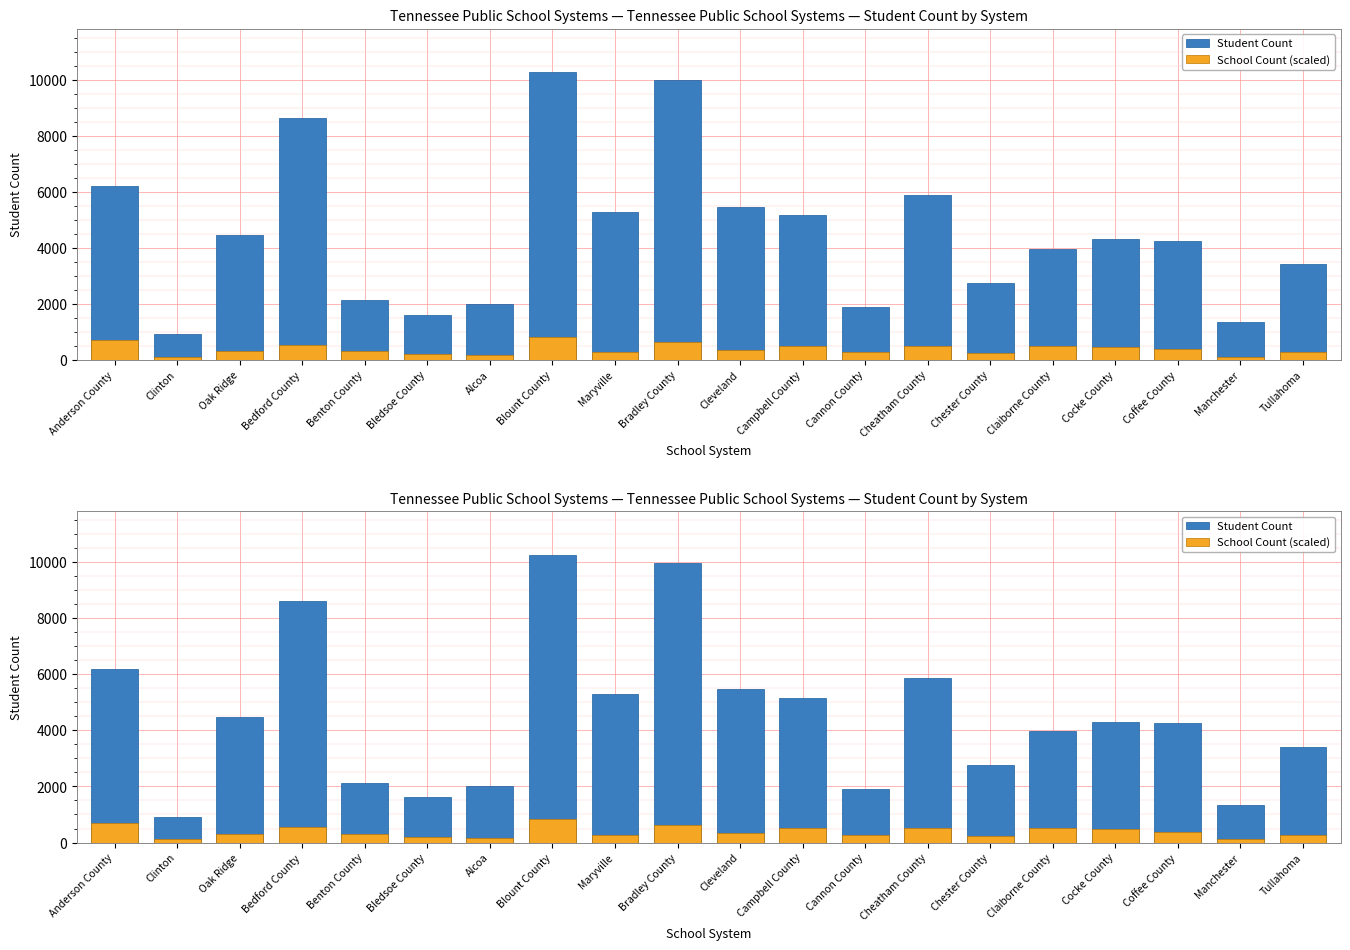

At how many categories does at least one series exceed 10119?

1